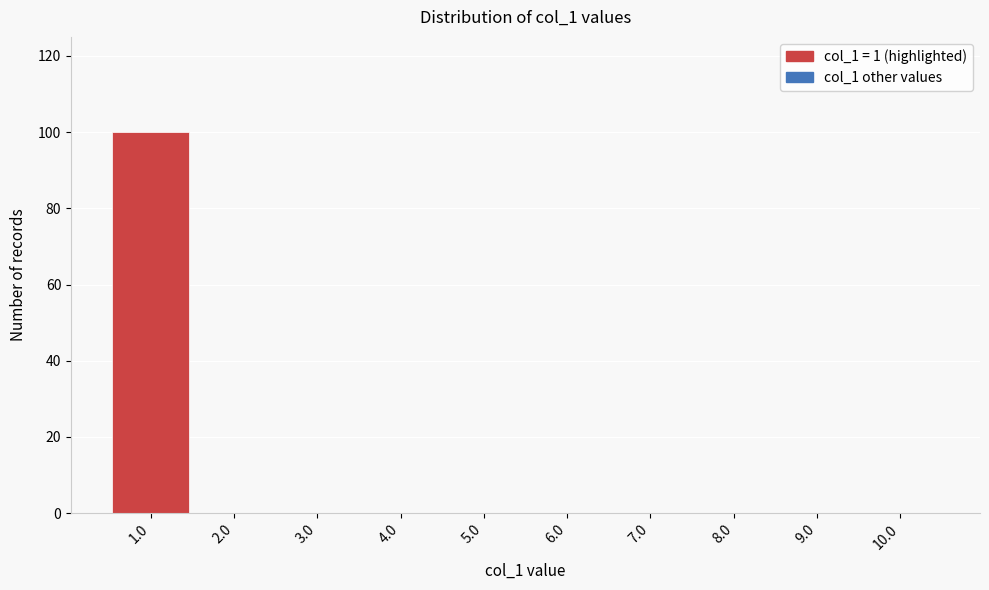

Reading left to right, list every bar in this chart as the range it spans on the x-axis followed by its height. The values are not printed on the chart, so give them approximately, as read against the axis.

0.5 to 1.5: 100
1.5 to 2.5: 0
2.5 to 3.5: 0
3.5 to 4.5: 0
4.5 to 5.5: 0
5.5 to 6.5: 0
6.5 to 7.5: 0
7.5 to 8.5: 0
8.5 to 9.5: 0
9.5 to 10.5: 0